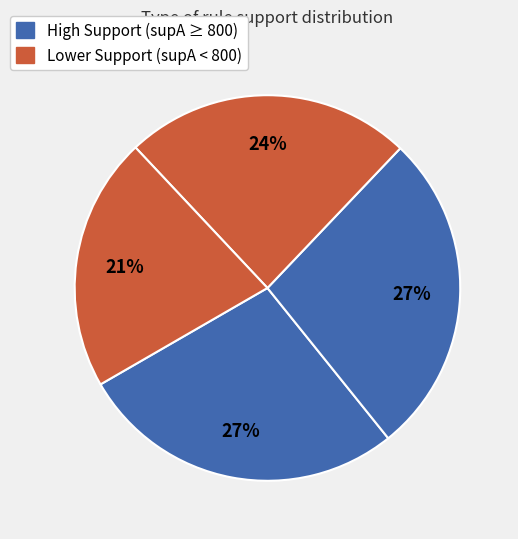

How many slices are in this pie chart?

4